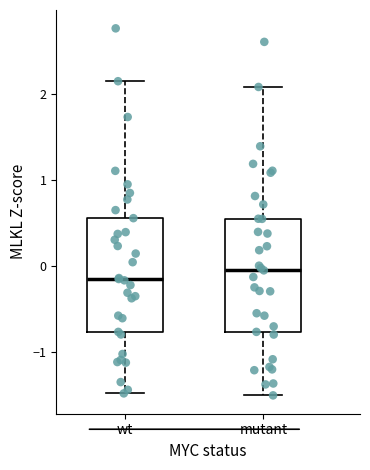

Which box's median line is the lowest?

wt